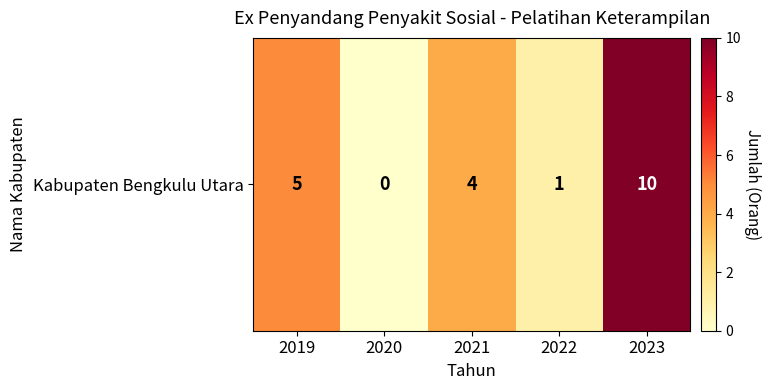

Reading left to right, what are all the values shown in this chart?

5	0	4	1	10